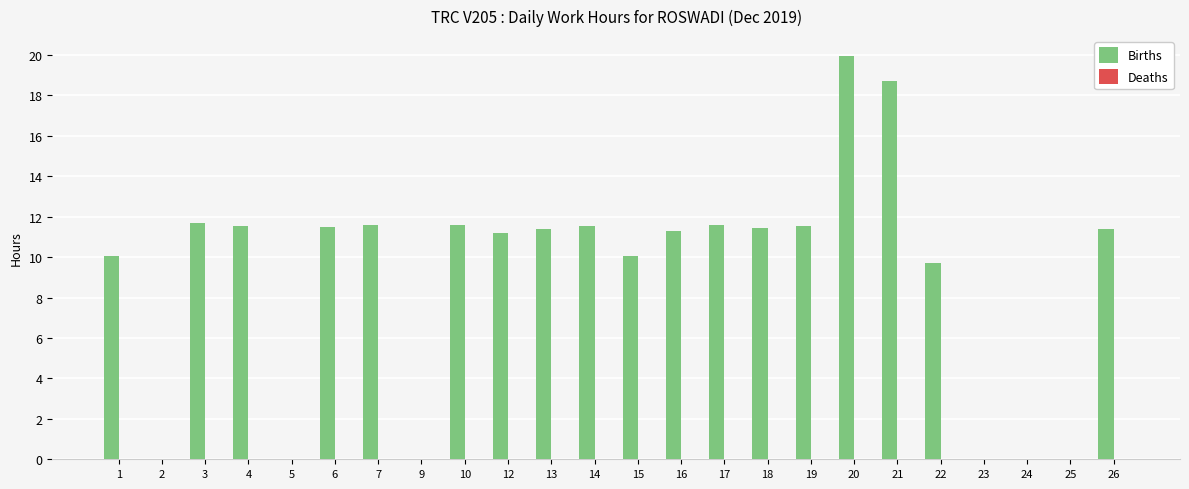

What is the sum of all values?

217.8